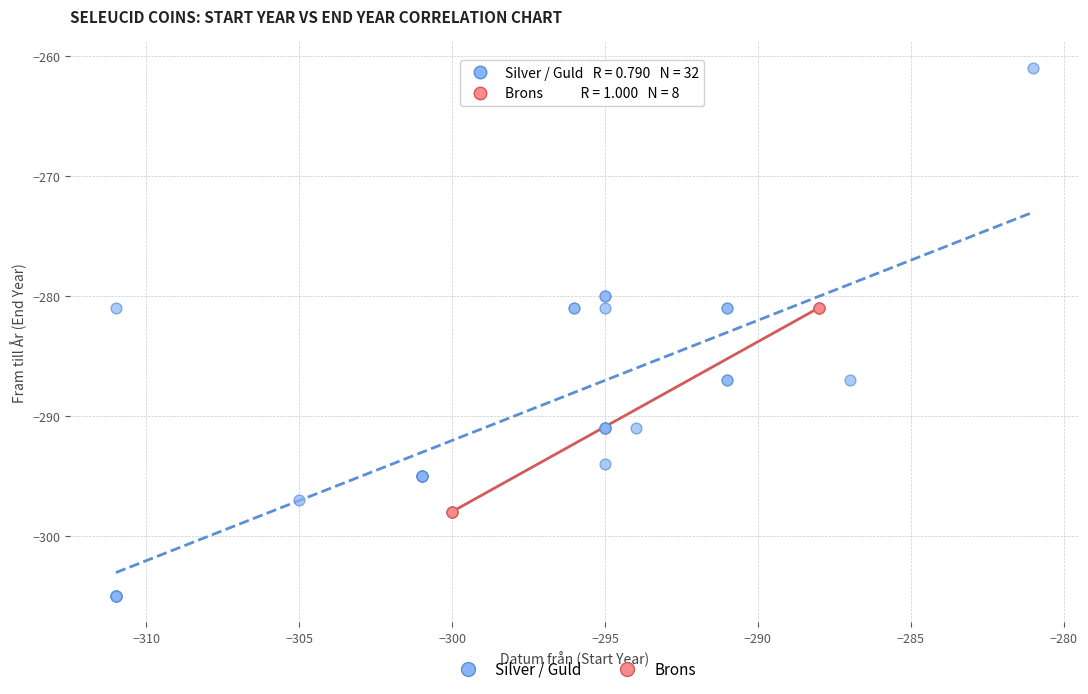

Which series has the largest Y range (max minus min)?

Silver / Guld